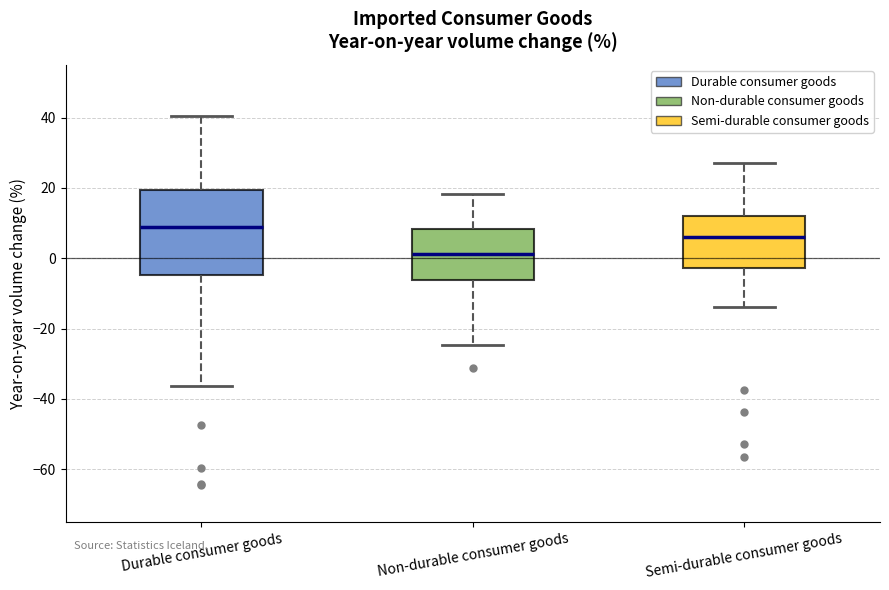

Which box's median line is the highest?

Durable consumer goods